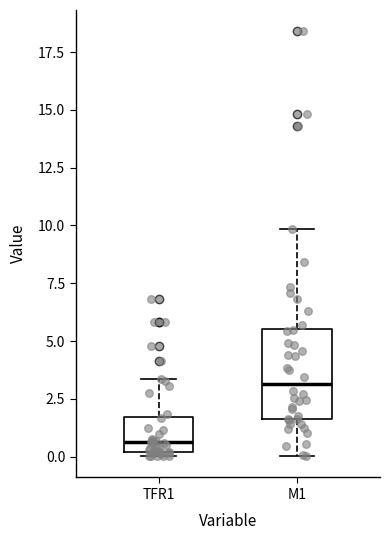

Which box has the highest median line?

M1